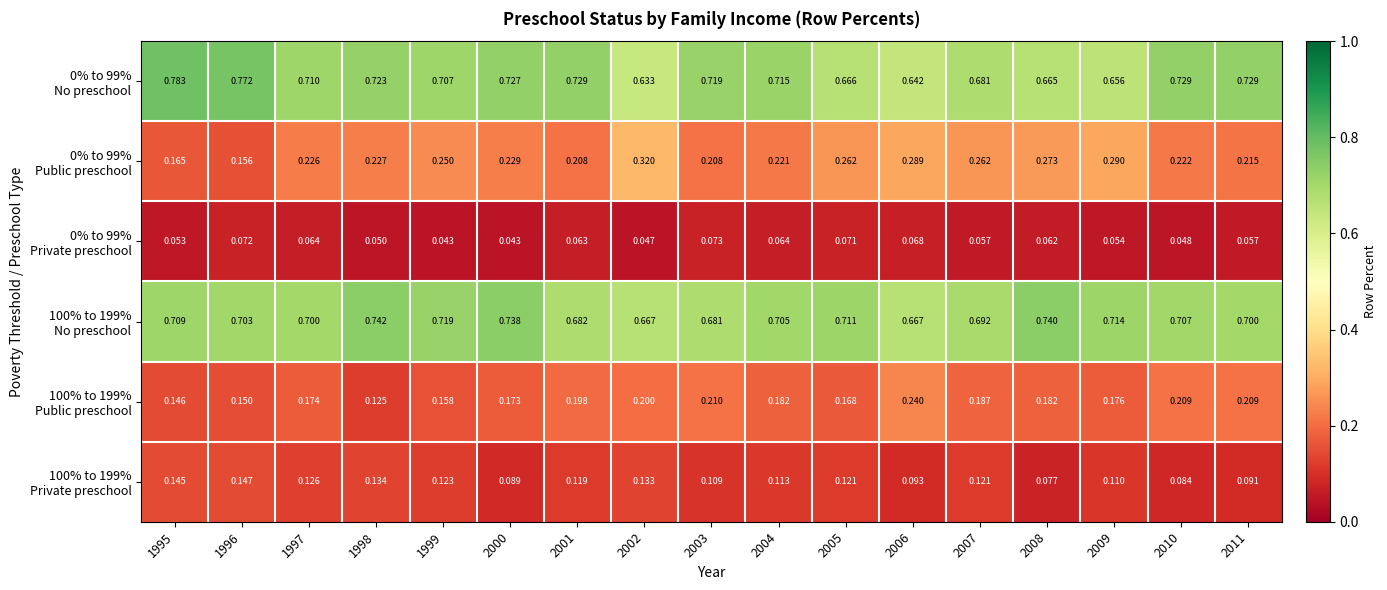

Which category has the lowest value across all series?

1999